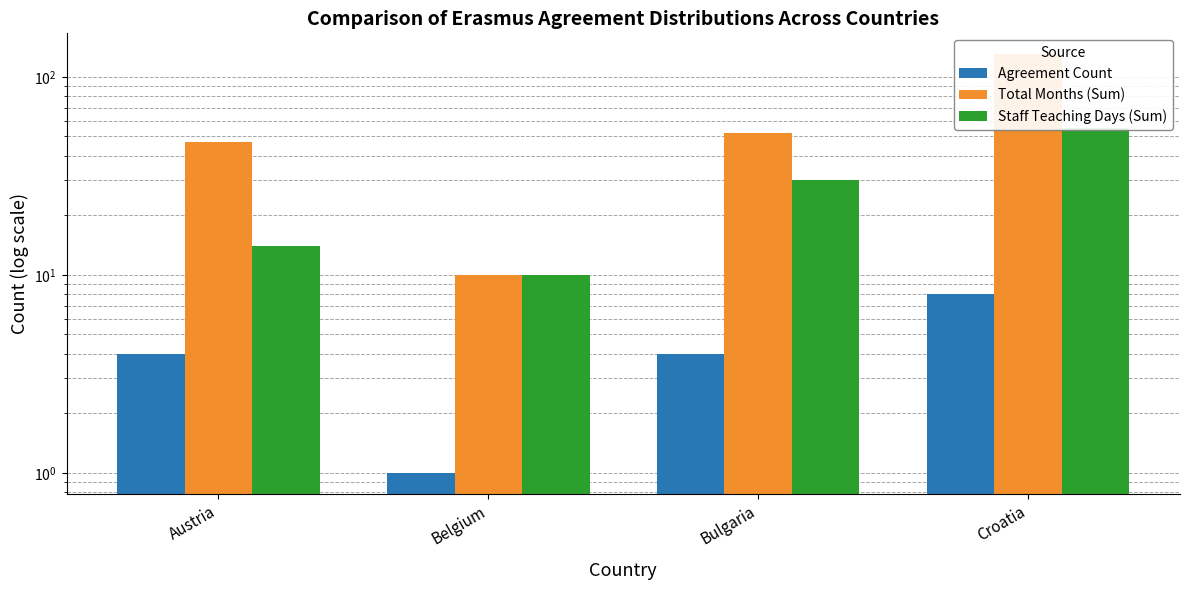

What is the total value across all series at Bulgaria?

86